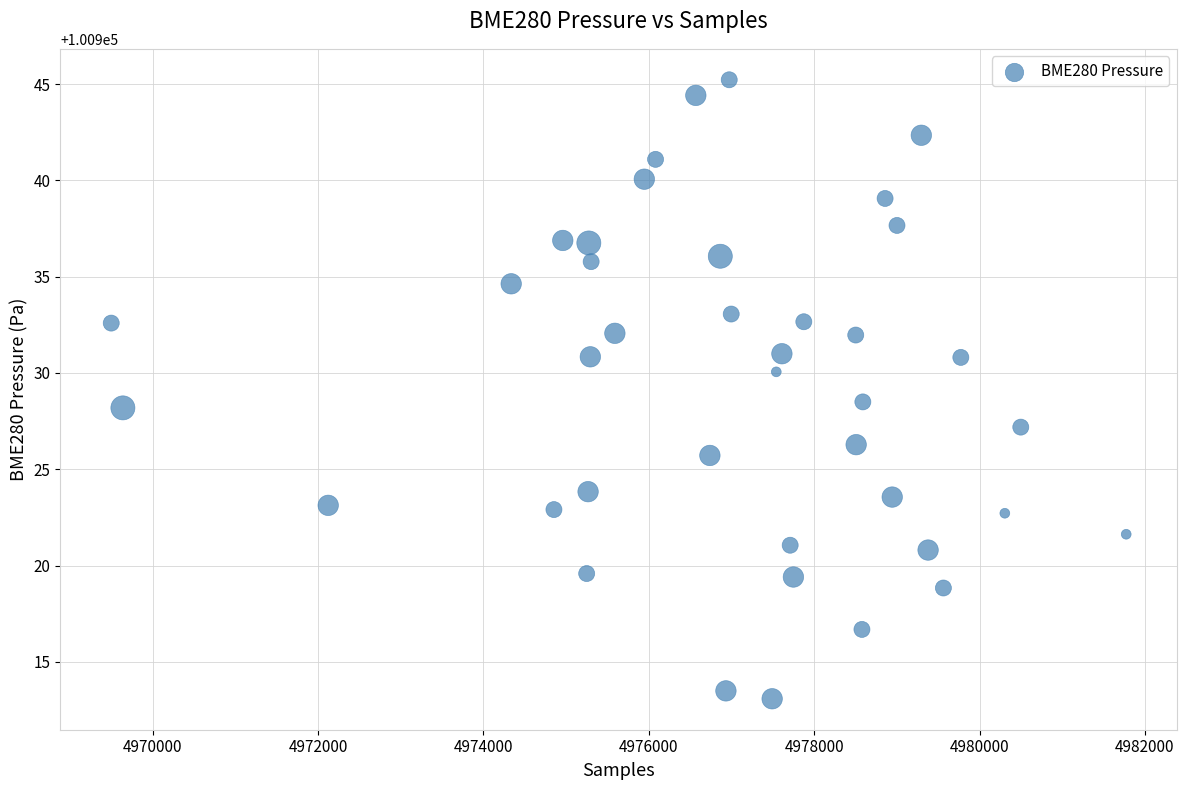

What is the range of Y values (max minus min)?

32.1